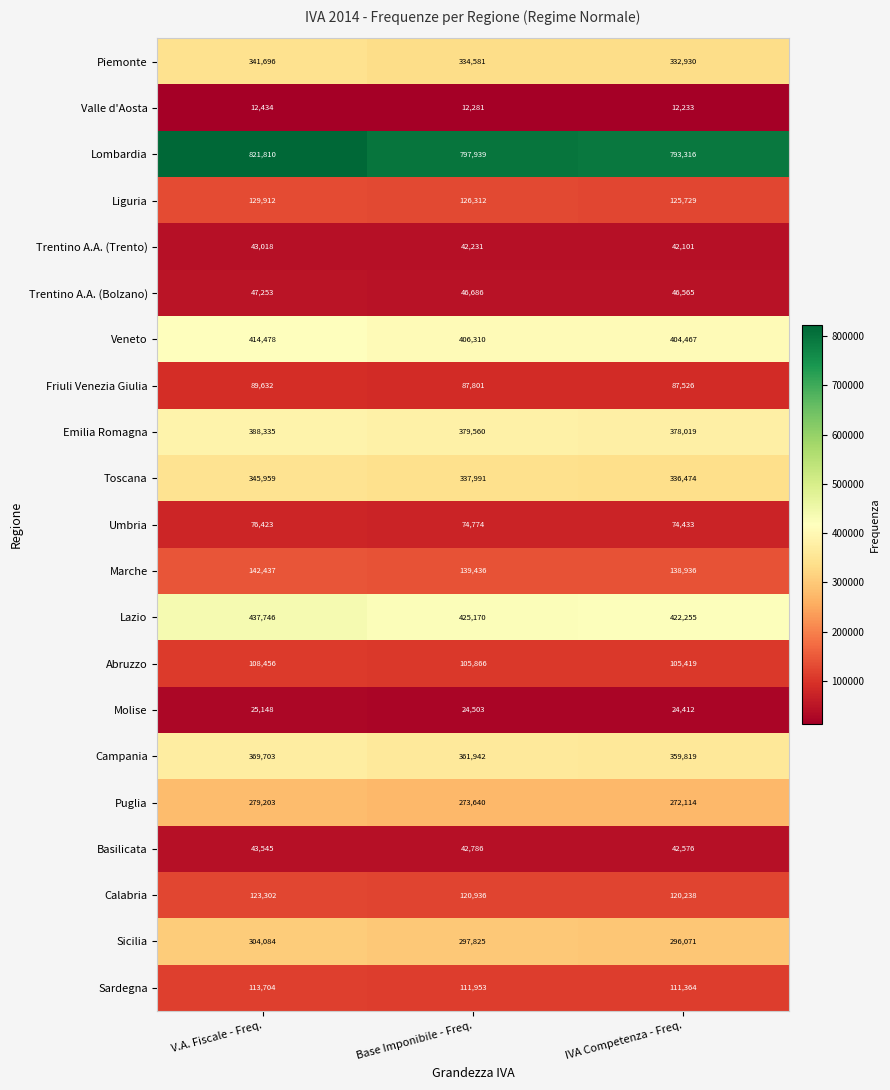

Where does the Toscana series first go above 337991?

V.A. Fiscale - Freq.